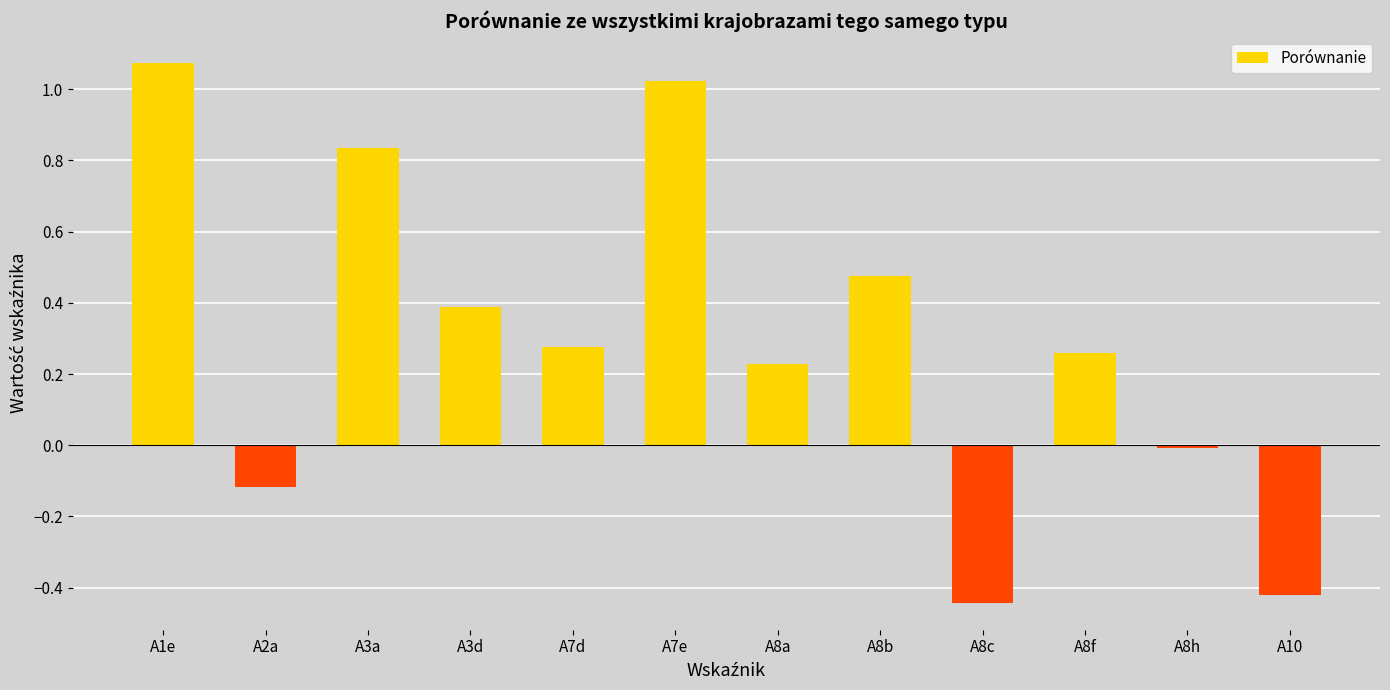

How many values are below 0?

4